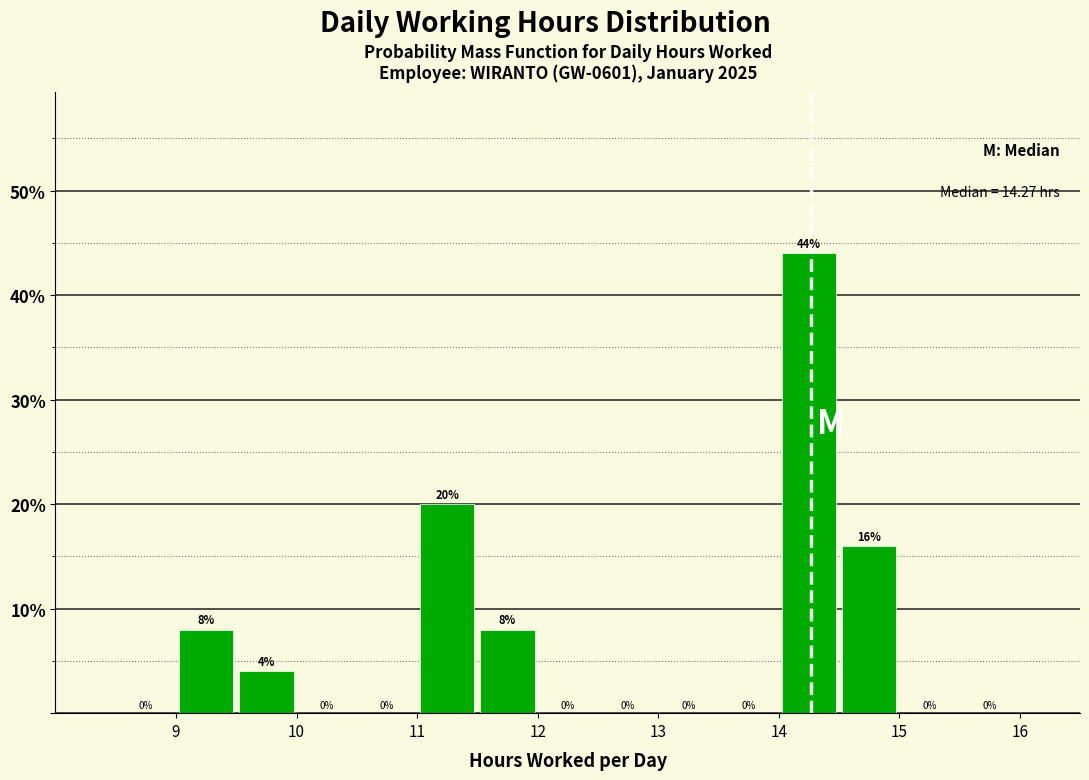

Reading left to right, transcribe this chart: for each bar, give the range it covers on the x-axis and its height.

8.5 to 9.0: 0
9.0 to 9.5: 8
9.5 to 10.0: 4
10.0 to 10.5: 0
10.5 to 11.0: 0
11.0 to 11.5: 20
11.5 to 12.0: 8
12.0 to 12.5: 0
12.5 to 13.0: 0
13.0 to 13.5: 0
13.5 to 14.0: 0
14.0 to 14.5: 44
14.5 to 15.0: 16
15.0 to 15.5: 0
15.5 to 16.0: 0